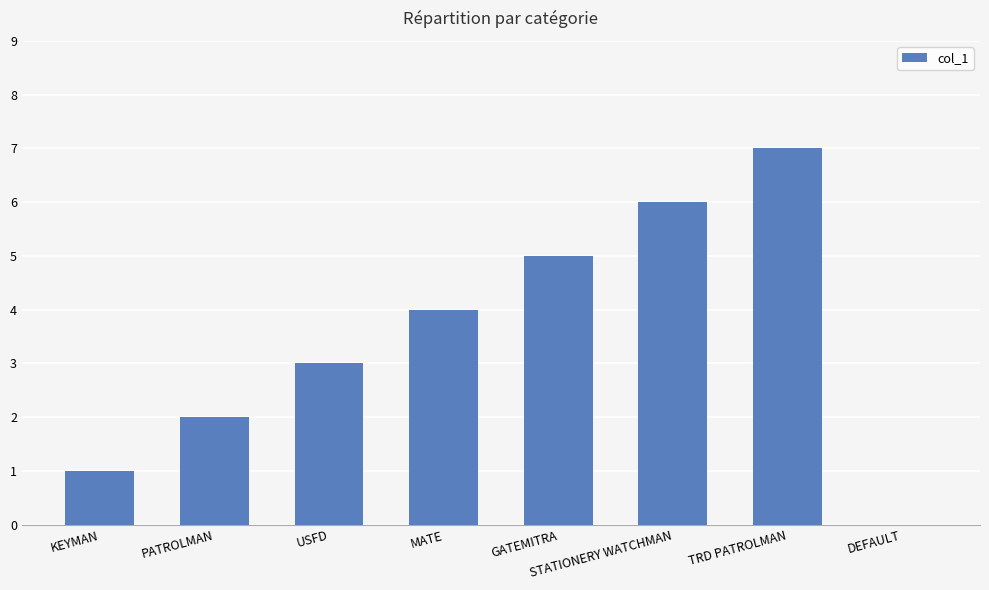

What is the ratio of the value at PATROLMAN to the value at STATIONERY WATCHMAN?

0.3